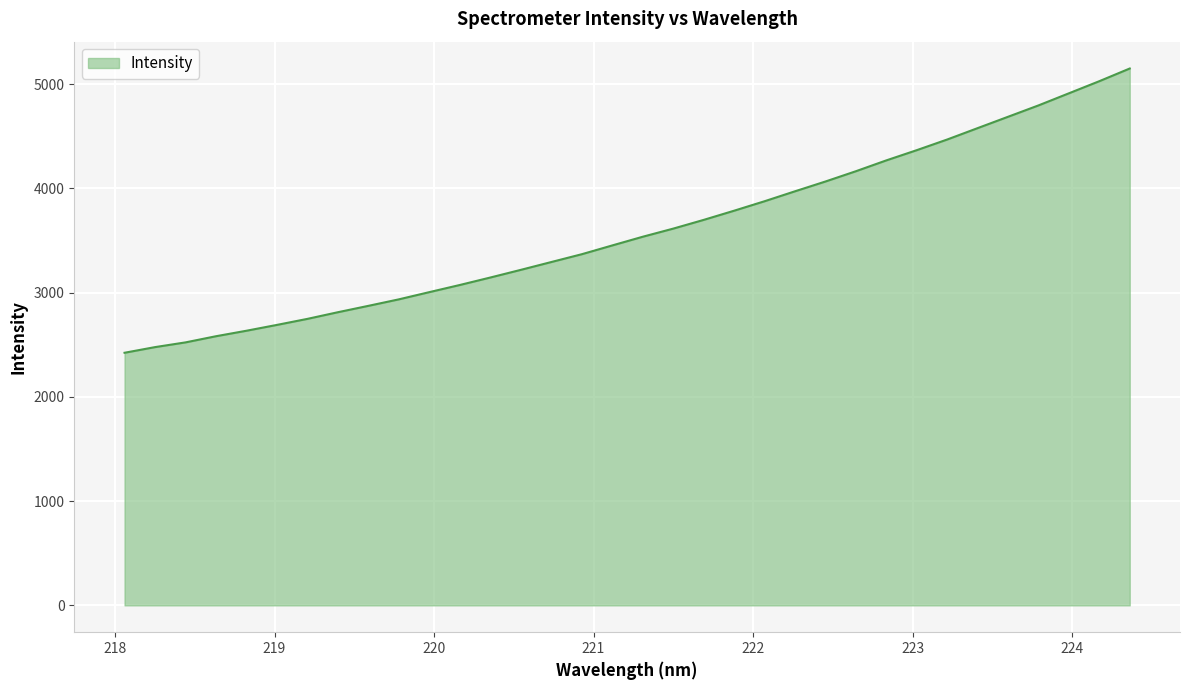

What is the minimum value shown in the chart?

2423.0